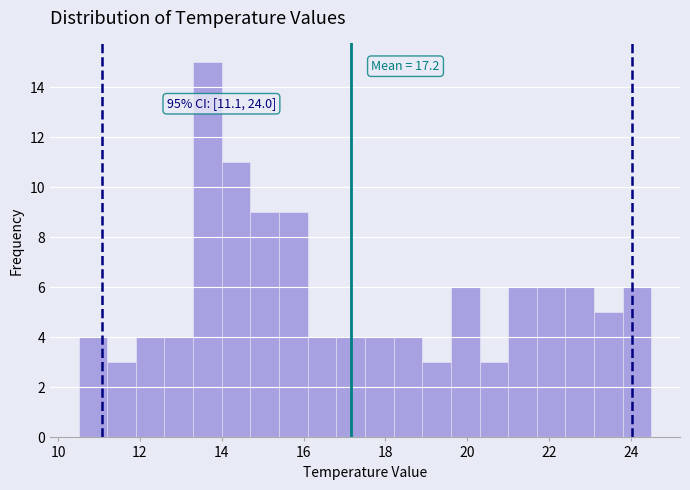

Read against the x-axis, roughly where is the centre of the tallest bar?

13.6